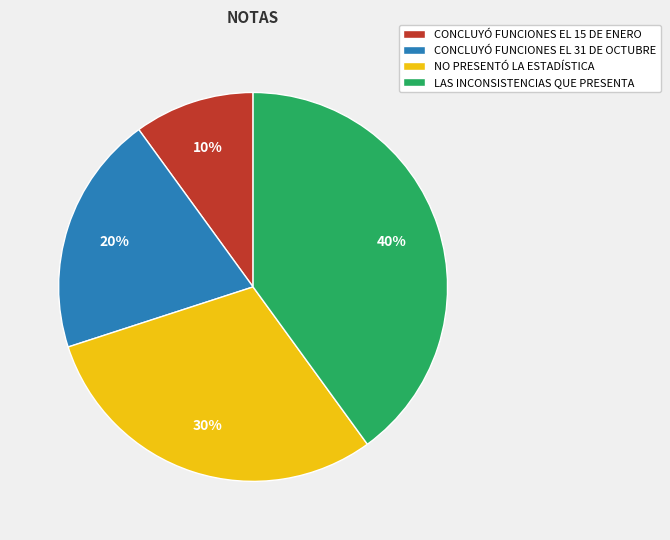

The CONCLUYÓ FUNCIONES EL 15 DE ENERO slice represents 20% of the pie. True or false?

False